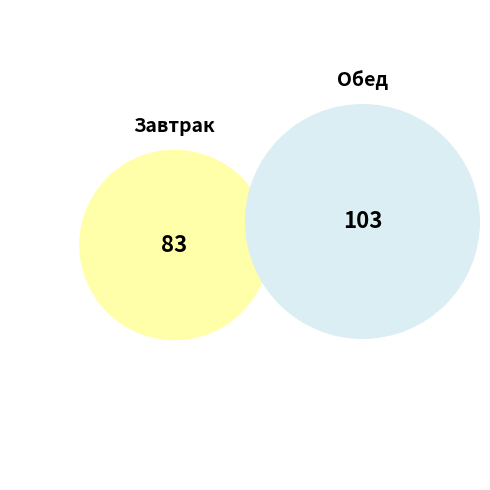

What is the total percentage of Обед and Завтрак?

100.0%